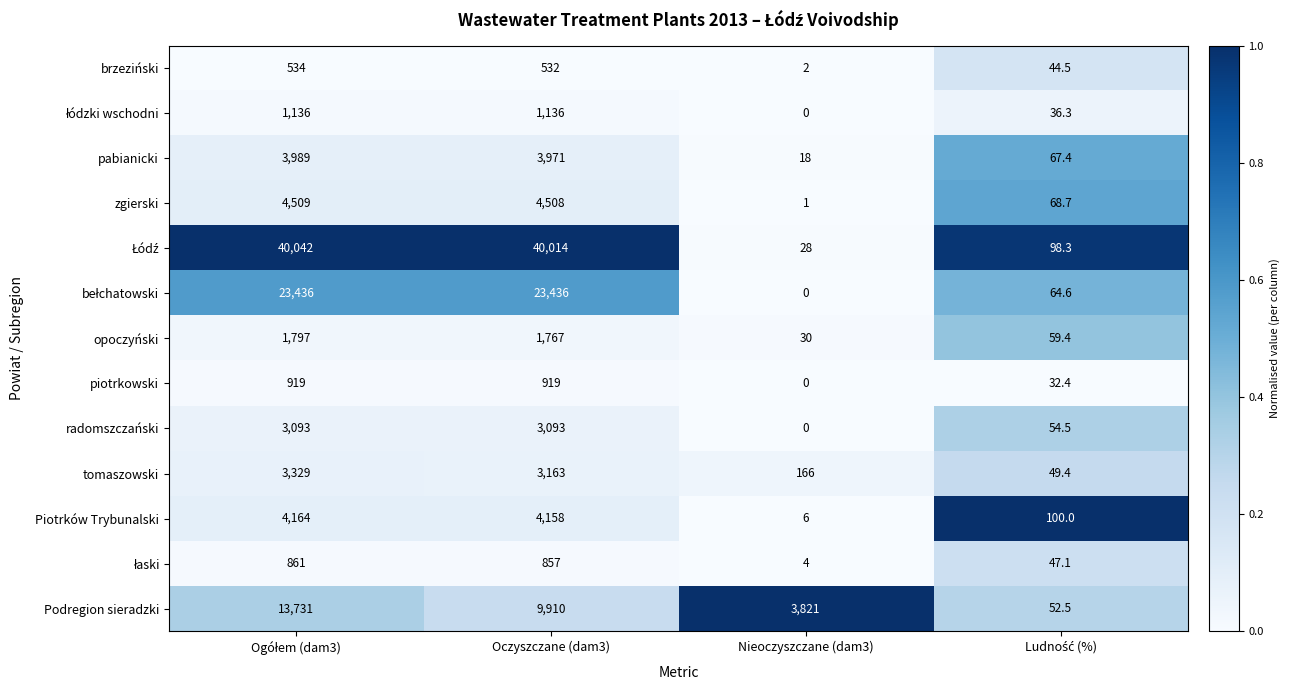

Is it true that Podregion sieradzki equals 933.7 at Nieoczyszczane (dam3)?

False